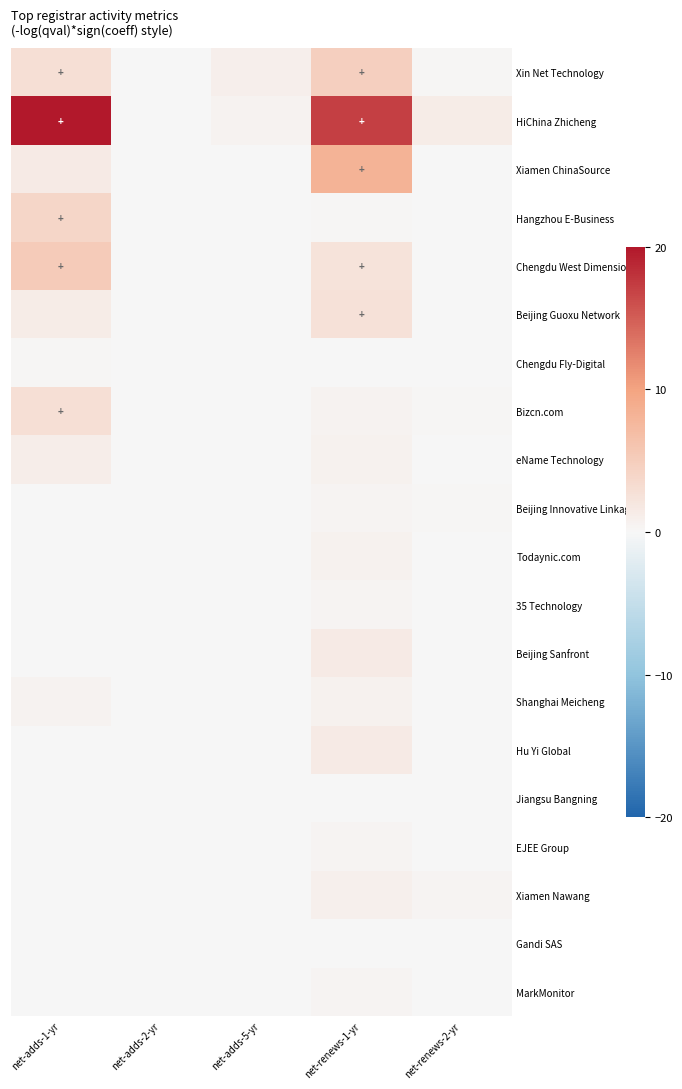

Reading left to right, transcribe all the data shown in this chart.

Xin Net Technology: net-adds-1-yr=3.0	net-adds-2-yr=0.1	net-adds-5-yr=1.0	net-renews-1-yr=4.8	net-renews-2-yr=0.3
HiChina Zhicheng: net-adds-1-yr=20.0	net-adds-2-yr=0.1	net-adds-5-yr=0.6	net-renews-1-yr=17.0	net-renews-2-yr=1.3
Xiamen ChinaSource: net-adds-1-yr=1.5	net-adds-2-yr=0.0	net-adds-5-yr=0.0	net-renews-1-yr=8.2	net-renews-2-yr=0.0
Hangzhou E-Business: net-adds-1-yr=3.9	net-adds-2-yr=0.1	net-adds-5-yr=0.0	net-renews-1-yr=0.3	net-renews-2-yr=0.1
Chengdu West Dimension: net-adds-1-yr=5.2	net-adds-2-yr=0.0	net-adds-5-yr=0.1	net-renews-1-yr=2.4	net-renews-2-yr=0.0
Beijing Guoxu Network: net-adds-1-yr=1.3	net-adds-2-yr=0.0	net-adds-5-yr=0.0	net-renews-1-yr=2.5	net-renews-2-yr=0.0
Chengdu Fly-Digital: net-adds-1-yr=0.3	net-adds-2-yr=0.0	net-adds-5-yr=0.0	net-renews-1-yr=0.1	net-renews-2-yr=0.0
Bizcn.com: net-adds-1-yr=3.0	net-adds-2-yr=0.1	net-adds-5-yr=0.0	net-renews-1-yr=0.6	net-renews-2-yr=0.3
eName Technology: net-adds-1-yr=1.1	net-adds-2-yr=0.0	net-adds-5-yr=0.0	net-renews-1-yr=0.7	net-renews-2-yr=0.0
Beijing Innovative Linkage: net-adds-1-yr=0.0	net-adds-2-yr=0.0	net-adds-5-yr=0.0	net-renews-1-yr=0.4	net-renews-2-yr=0.3
Todaynic.com: net-adds-1-yr=0.0	net-adds-2-yr=0.0	net-adds-5-yr=0.0	net-renews-1-yr=0.7	net-renews-2-yr=0.0
35 Technology: net-adds-1-yr=0.0	net-adds-2-yr=0.0	net-adds-5-yr=0.0	net-renews-1-yr=0.4	net-renews-2-yr=0.0
Beijing Sanfront: net-adds-1-yr=0.0	net-adds-2-yr=0.0	net-adds-5-yr=0.0	net-renews-1-yr=1.4	net-renews-2-yr=0.1
Shanghai Meicheng: net-adds-1-yr=0.6	net-adds-2-yr=0.0	net-adds-5-yr=0.0	net-renews-1-yr=0.7	net-renews-2-yr=0.0
Hu Yi Global: net-adds-1-yr=0.0	net-adds-2-yr=0.0	net-adds-5-yr=0.0	net-renews-1-yr=1.5	net-renews-2-yr=0.0
Jiangsu Bangning: net-adds-1-yr=0.0	net-adds-2-yr=0.1	net-adds-5-yr=0.0	net-renews-1-yr=0.1	net-renews-2-yr=0.0
EJEE Group: net-adds-1-yr=0.1	net-adds-2-yr=0.0	net-adds-5-yr=0.0	net-renews-1-yr=0.4	net-renews-2-yr=0.0
Xiamen Nawang: net-adds-1-yr=0.1	net-adds-2-yr=0.0	net-adds-5-yr=0.1	net-renews-1-yr=0.8	net-renews-2-yr=0.4
Gandi SAS: net-adds-1-yr=0.0	net-adds-2-yr=0.0	net-adds-5-yr=0.0	net-renews-1-yr=0.1	net-renews-2-yr=0.0
MarkMonitor: net-adds-1-yr=0.0	net-adds-2-yr=0.0	net-adds-5-yr=0.0	net-renews-1-yr=0.4	net-renews-2-yr=0.1